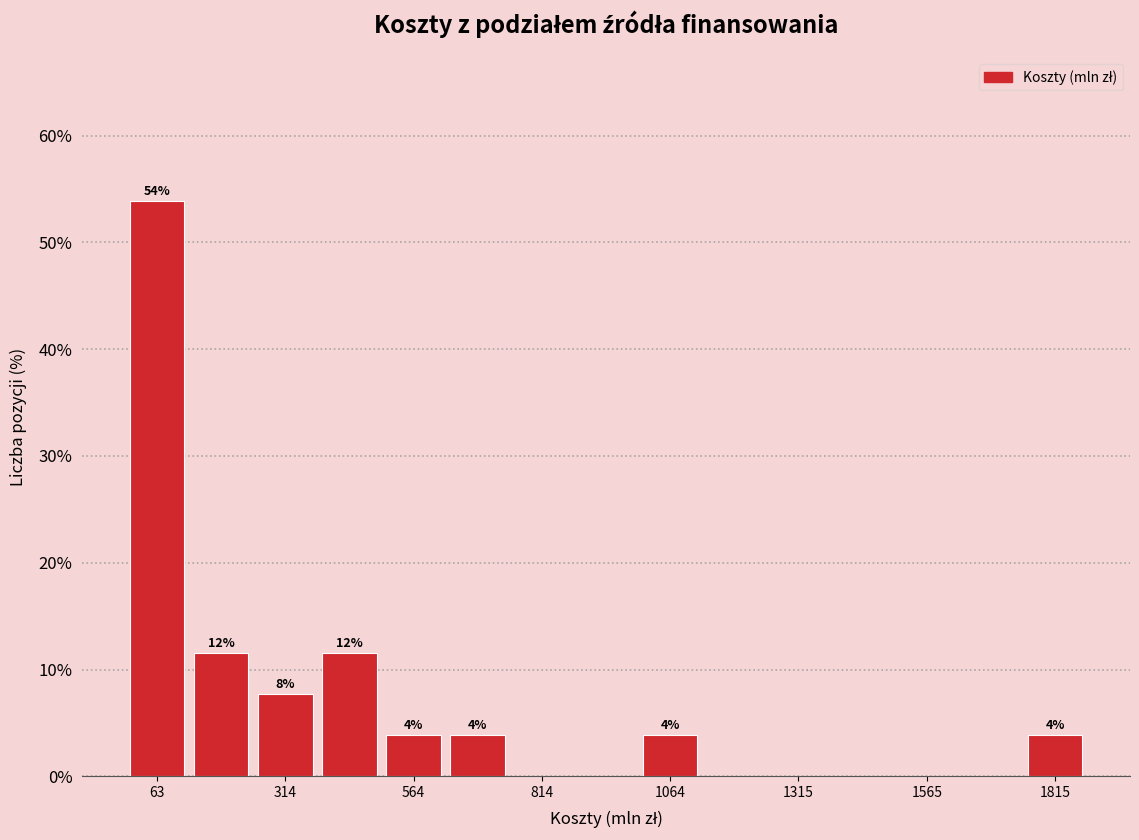

Around what value on the x-axis is the tallest bar? Give the approximate position of its centre, as read against the axis.

50